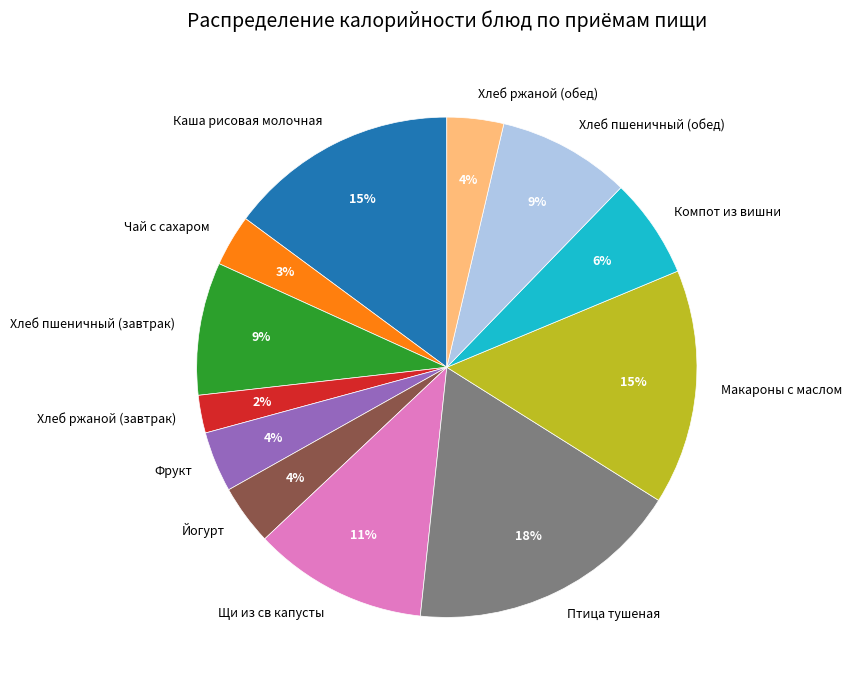

How many slices are in this pie chart?

12